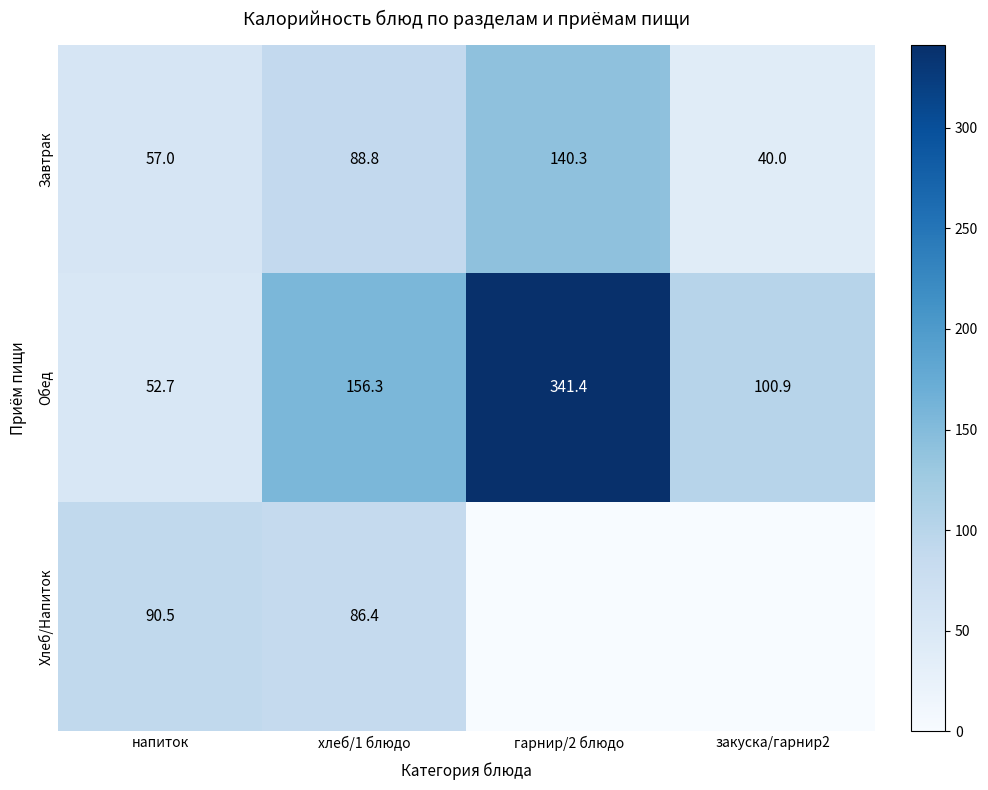

What is the sum of the Завтрак values at закуска/гарнир2 and напиток?

97.0